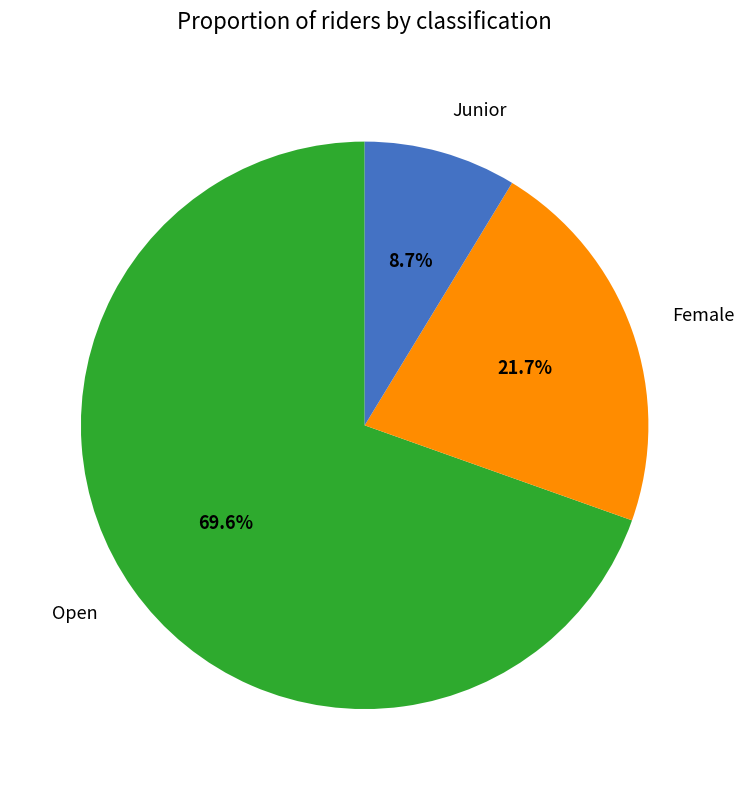

Count the number of slices in the pie.

3